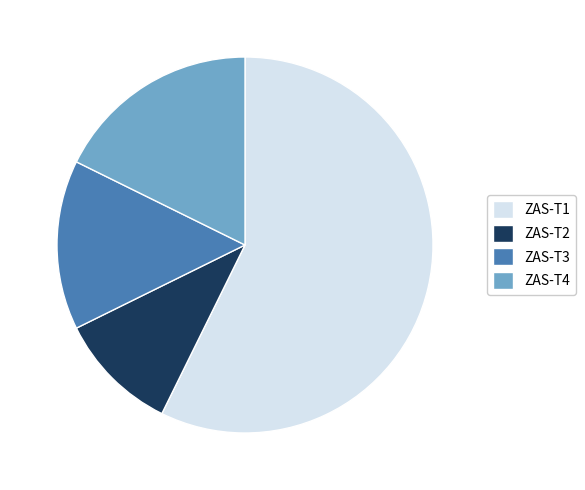

Which slice represents more than half of the pie?

ZAS-T1